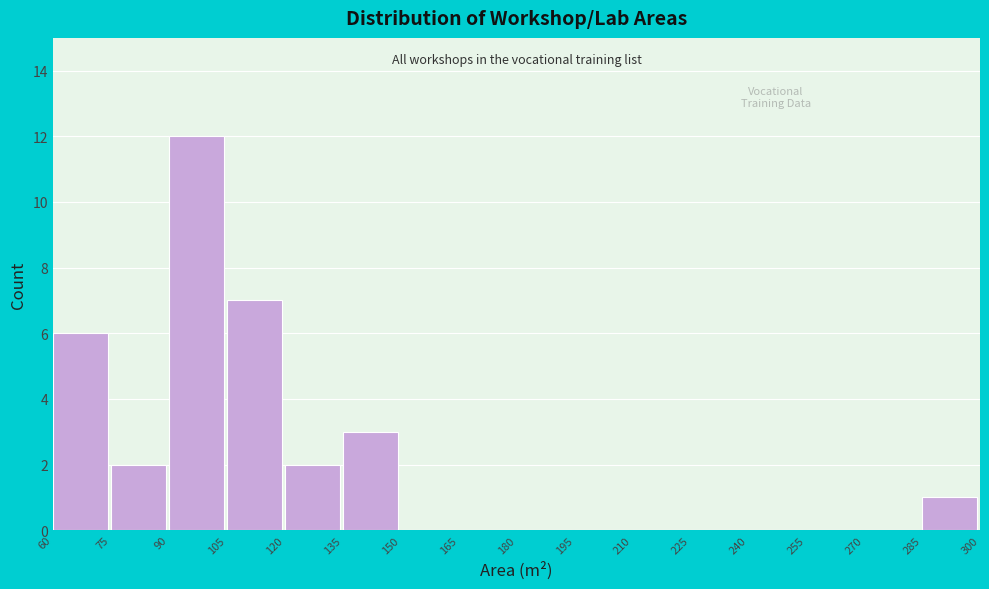

How tall is the bar that spans 90 to 105 on the x-axis? The values are not printed on the chart, so give them approximately, as read against the axis.

12